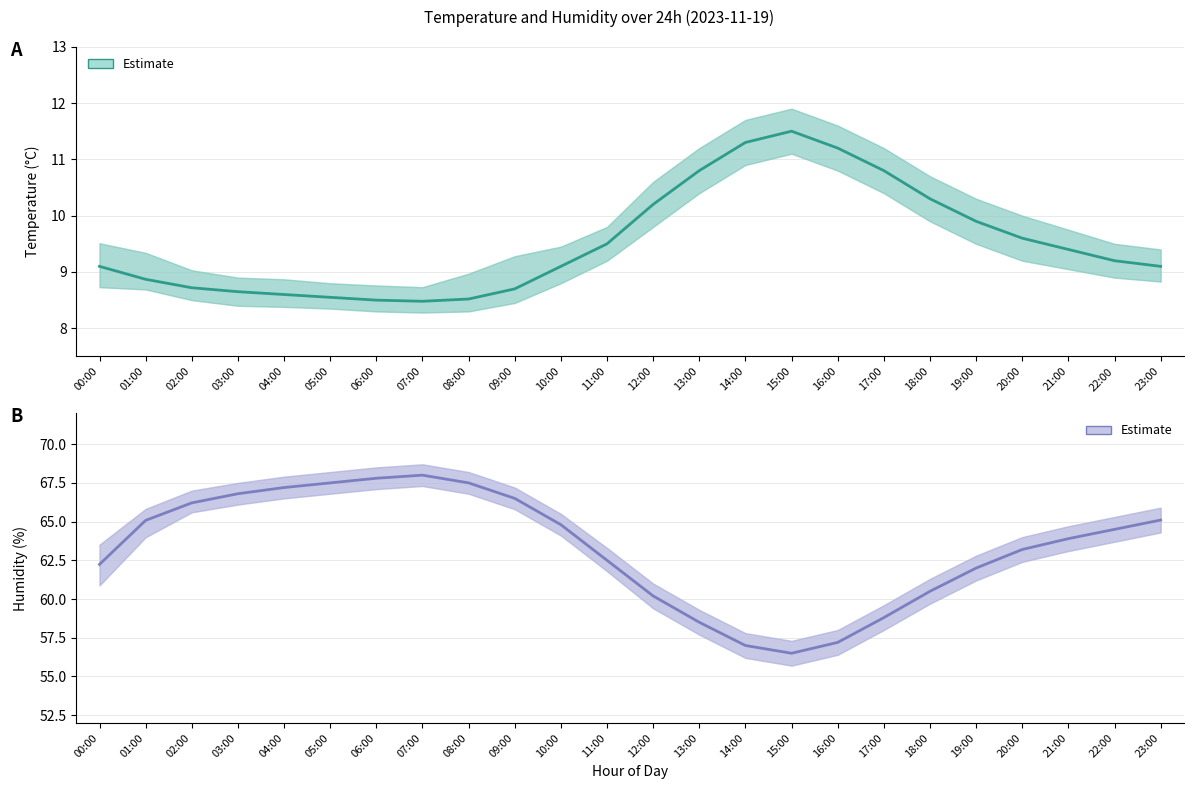

What is the spread (max minus min) of values at 21:00?

54.5